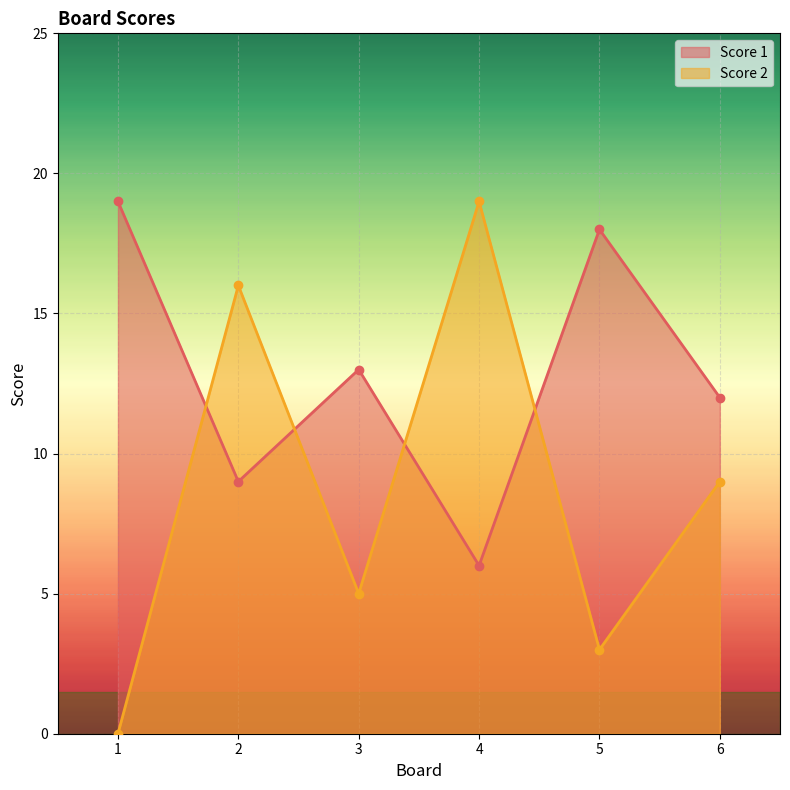

At which category does Score 2 reach its first local peak?

2